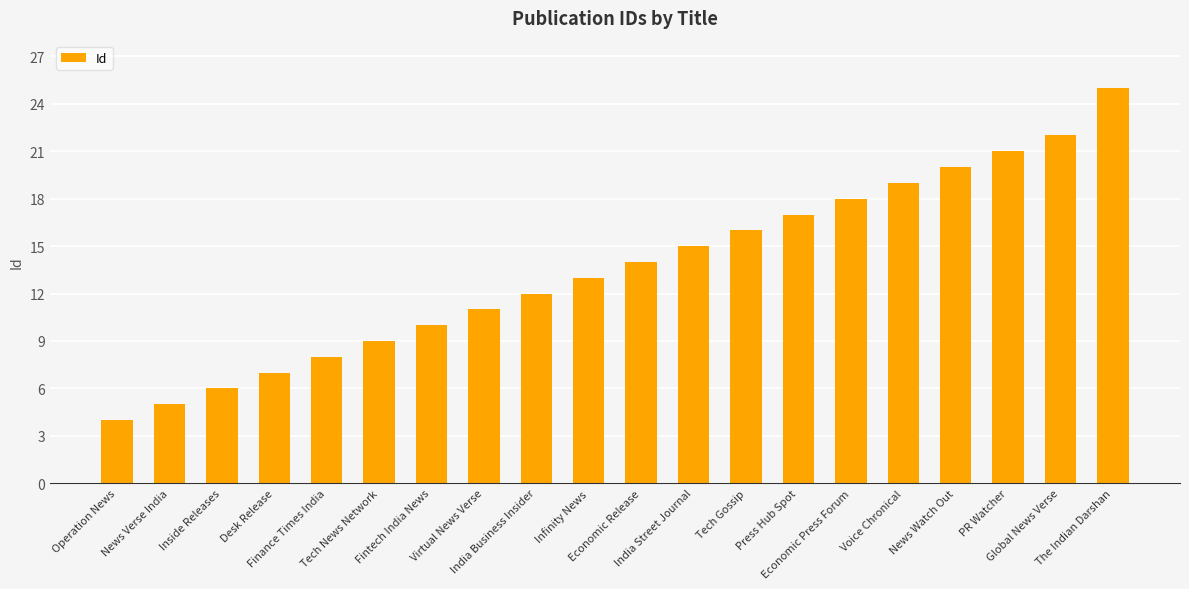

Rank the categories by value from highest to lowest.

The Indian Darshan, Global News Verse, PR Watcher, News Watch Out, Voice Chronical, Economic Press Forum, Press Hub Spot, Tech Gossip, India Street Journal, Economic Release, Infinity News, India Business Insider, Virtual News Verse, Fintech India News, Tech News Network, Finance Times India, Desk Release, Inside Releases, News Verse India, Operation News